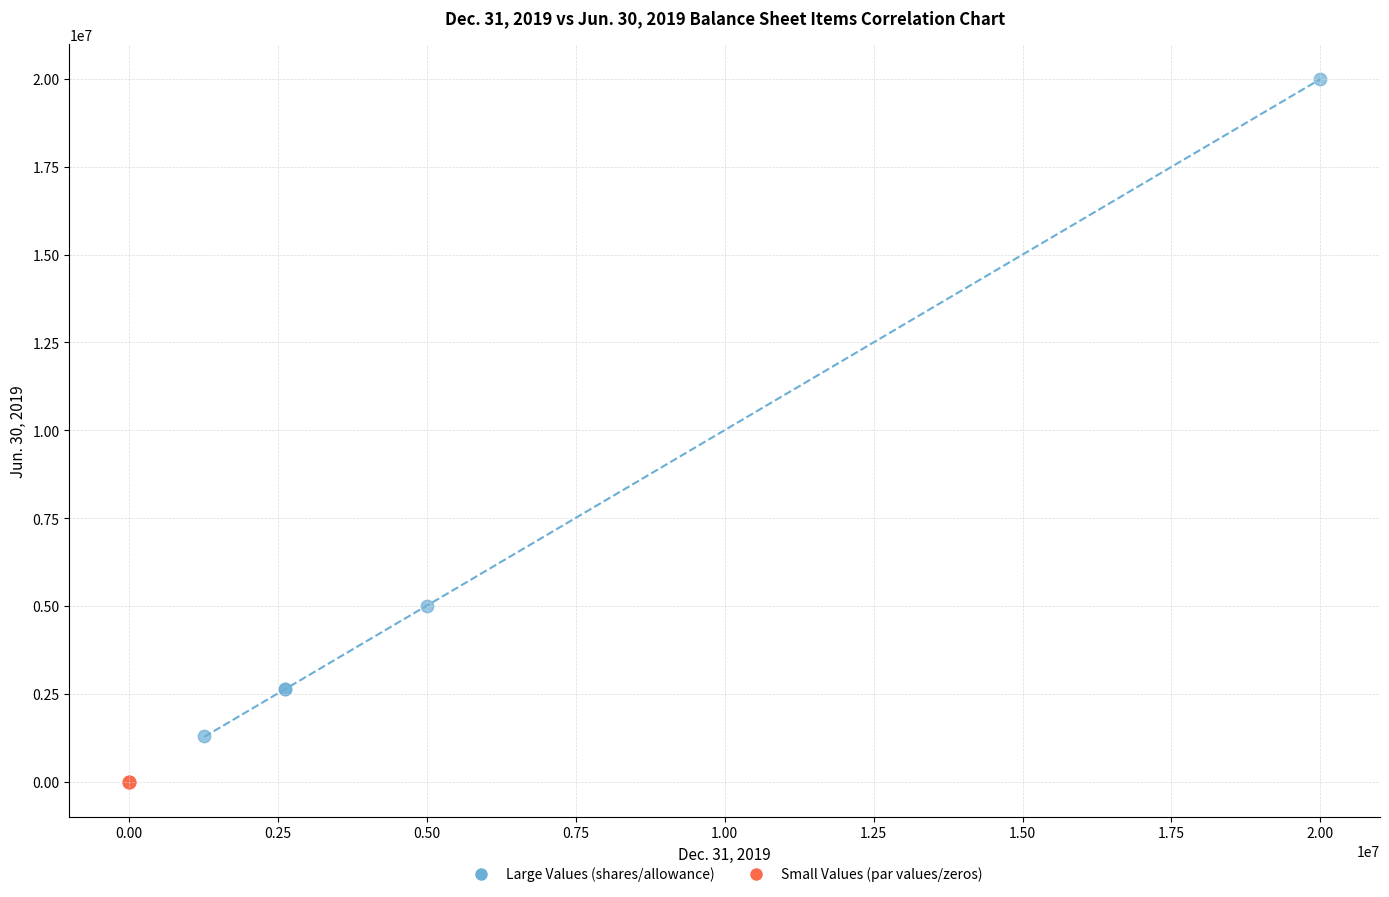

What are all the series names shown in the legend?

Large Values (shares/allowance), Small Values (par values/zeros)